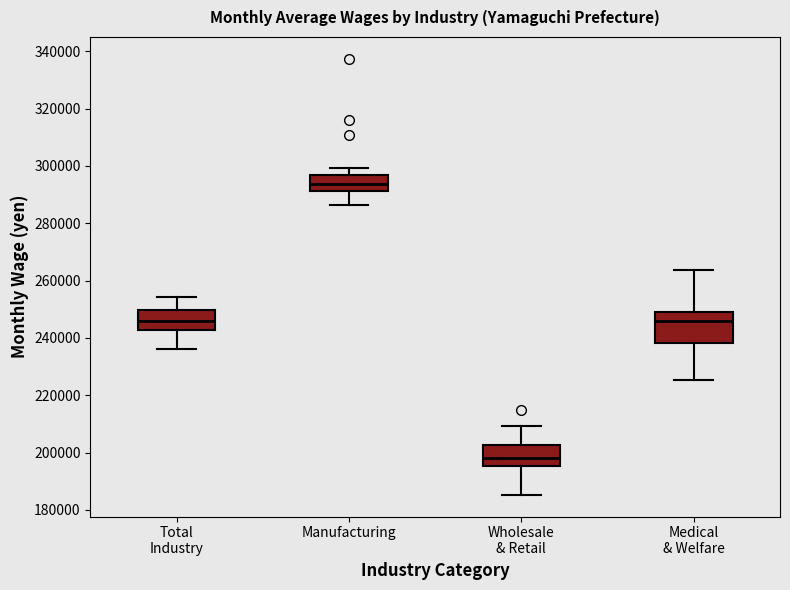

Reading left to right, read every box against the y-axis: the position of its median line, the range the box covers, and the ends of its whiskers. The values are not printed on the chart, so give them approximately, as read against the axis.

Total Industry: median 246000, box 242000 to 250000, whiskers 236000 to 254000
Manufacturing: median 294000, box 292000 to 296000, whiskers 286000 to 300000
Wholesale & Retail: median 198000, box 196000 to 202000, whiskers 186000 to 210000
Medical & Welfare: median 246000, box 238000 to 248000, whiskers 226000 to 264000